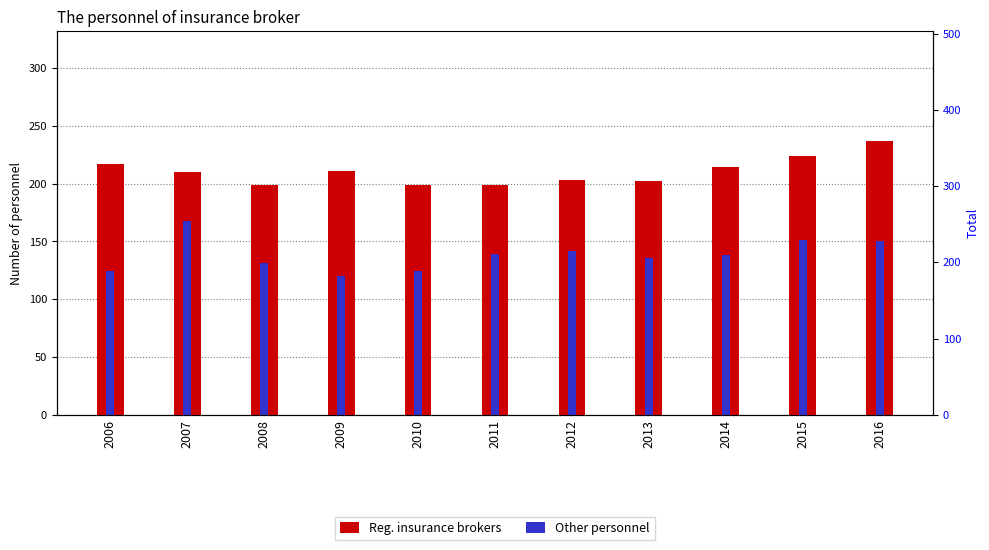

What is the difference between the second highest and minimum values in the Other personnel series?

31